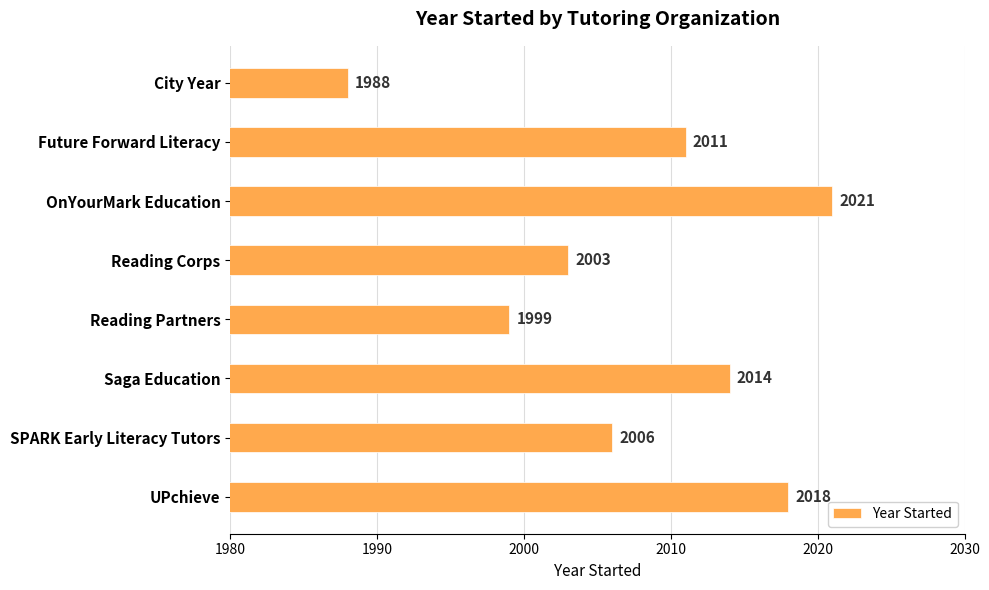

What is the minimum value shown in the chart?

1988